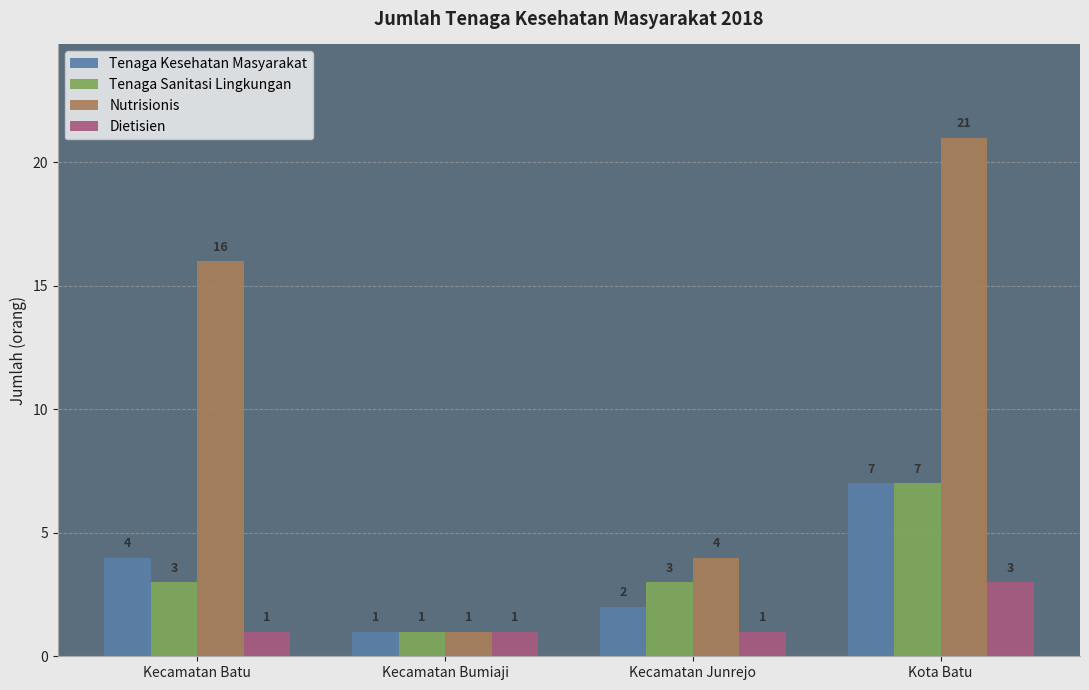

How many bars are there in total?

16